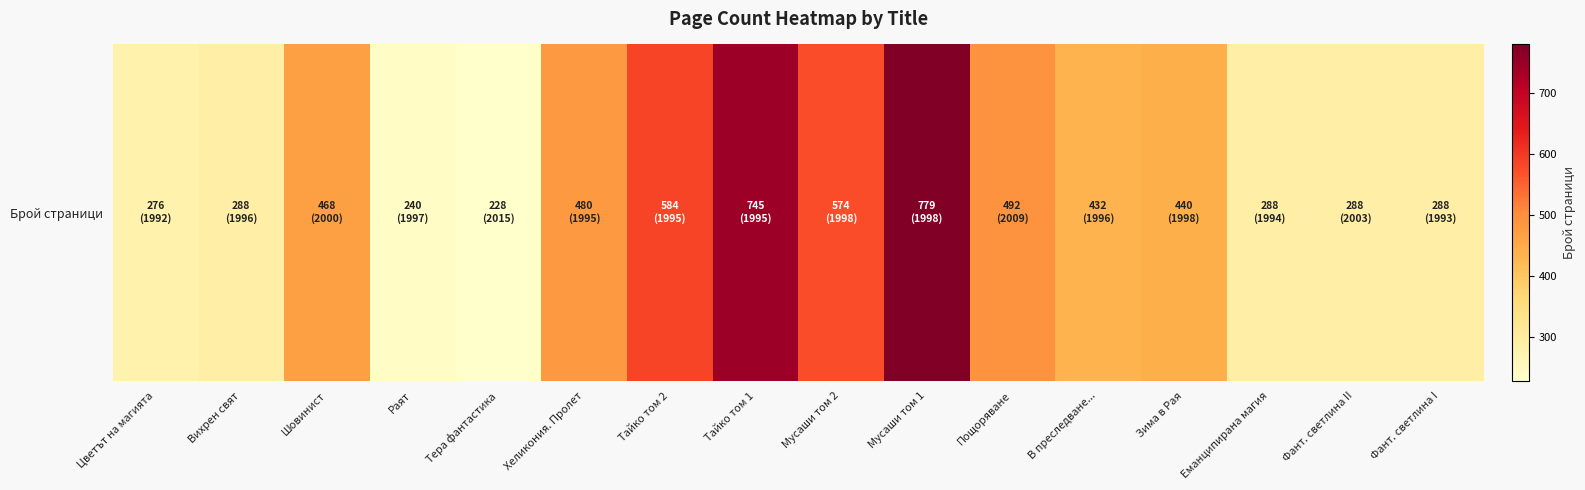

Rank the categories by value from lowest to highest.

Тера фантастика, Раят, Цветът на магията, Вихрен свят, Еманципирана магия, Фант. светлина II, Фант. светлина I, В преследване..., Зима в Рая, Шовинист, Хеликония. Пролет, Пощоряване, Мусаши том 2, Тайко том 2, Тайко том 1, Мусаши том 1